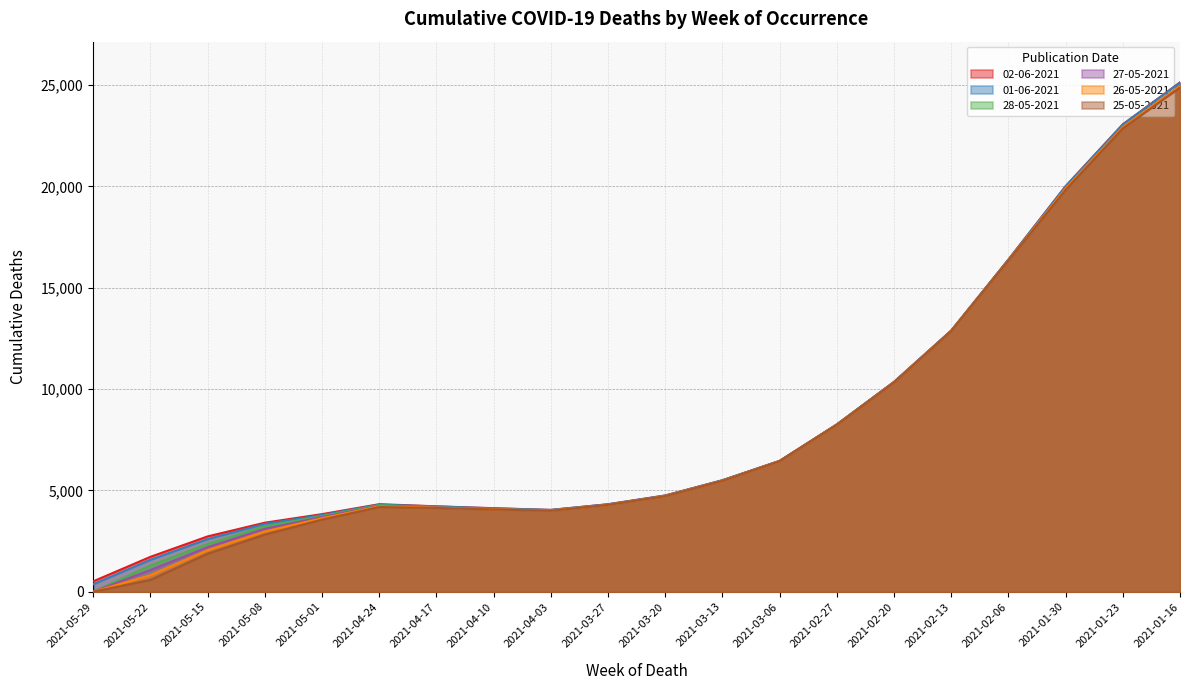

What is the label of the 8th point from the left?

2021-04-10